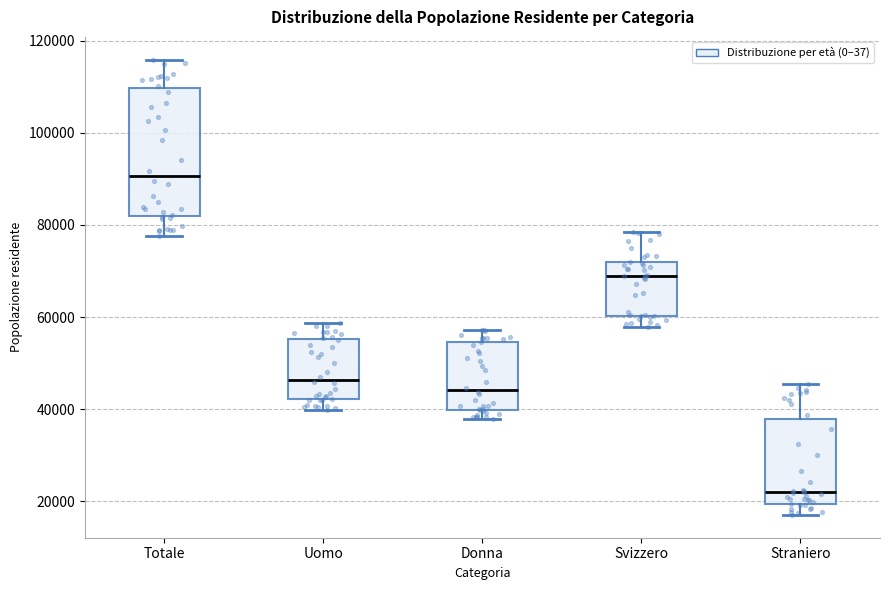

Which box is the tallest, from its lower edge to its upper edge?

Totale